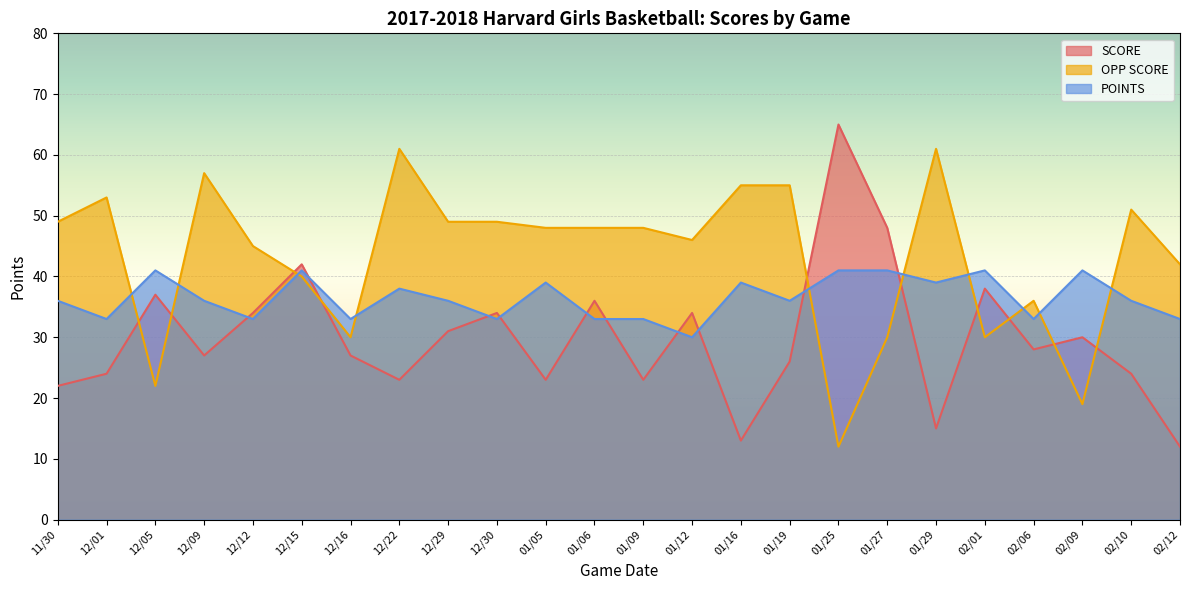

After their last crossing, which series has the higher values: SCORE or POINTS?

POINTS